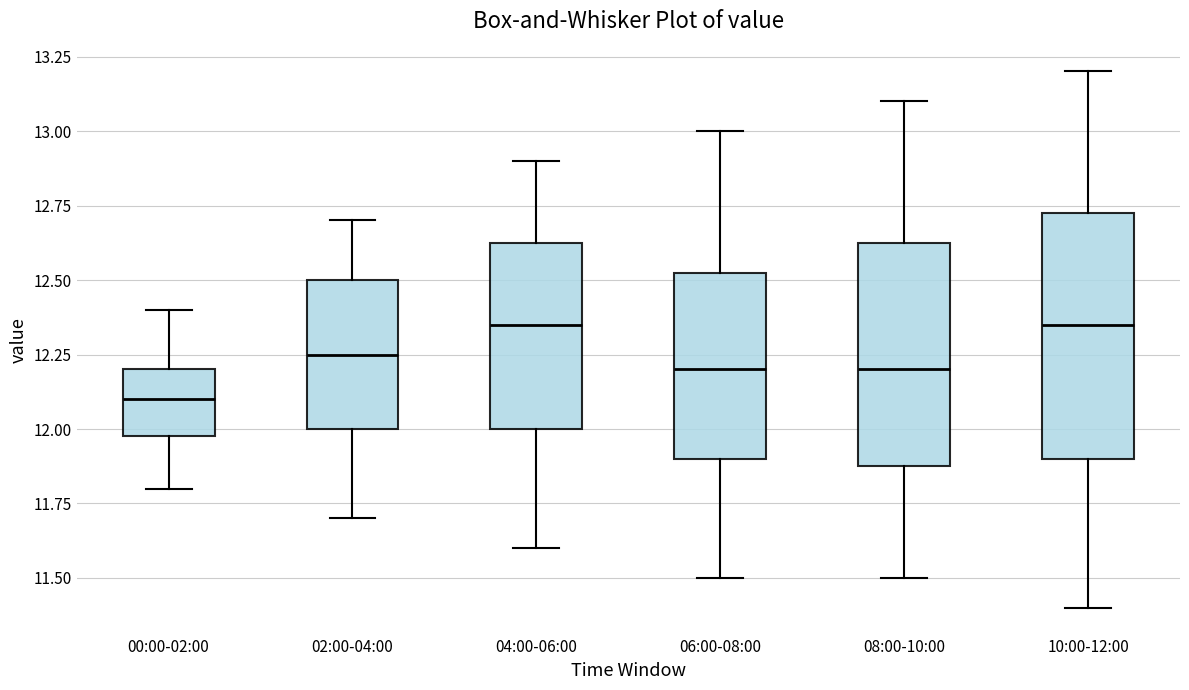

Reading left to right, transcribe this box plot: for each box, give where its median line is, the range the box spans, and where its two whiskers end, as read against the y-axis. The values are not printed on the chart, so give them approximately, as read against the axis.

00:00-02:00: median 12.10, box 12.00 to 12.20, whiskers 11.80 to 12.40
02:00-04:00: median 12.25, box 12.00 to 12.50, whiskers 11.70 to 12.70
04:00-06:00: median 12.35, box 12.00 to 12.65, whiskers 11.60 to 12.90
06:00-08:00: median 12.20, box 11.90 to 12.55, whiskers 11.50 to 13.00
08:00-10:00: median 12.20, box 11.90 to 12.65, whiskers 11.50 to 13.10
10:00-12:00: median 12.35, box 11.90 to 12.75, whiskers 11.40 to 13.20